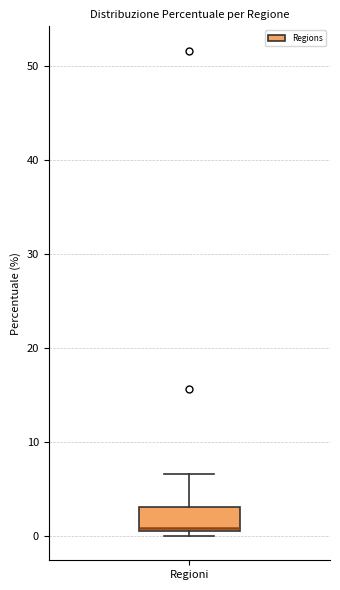

Read this box plot against the y-axis: the position of the median line, the range covered by the box, and the ends of both whiskers. The values are not printed on the chart, so give them approximately, as read against the axis.

median 1 (just above the box's lower edge), box 1 to 3, whiskers 0 to 7